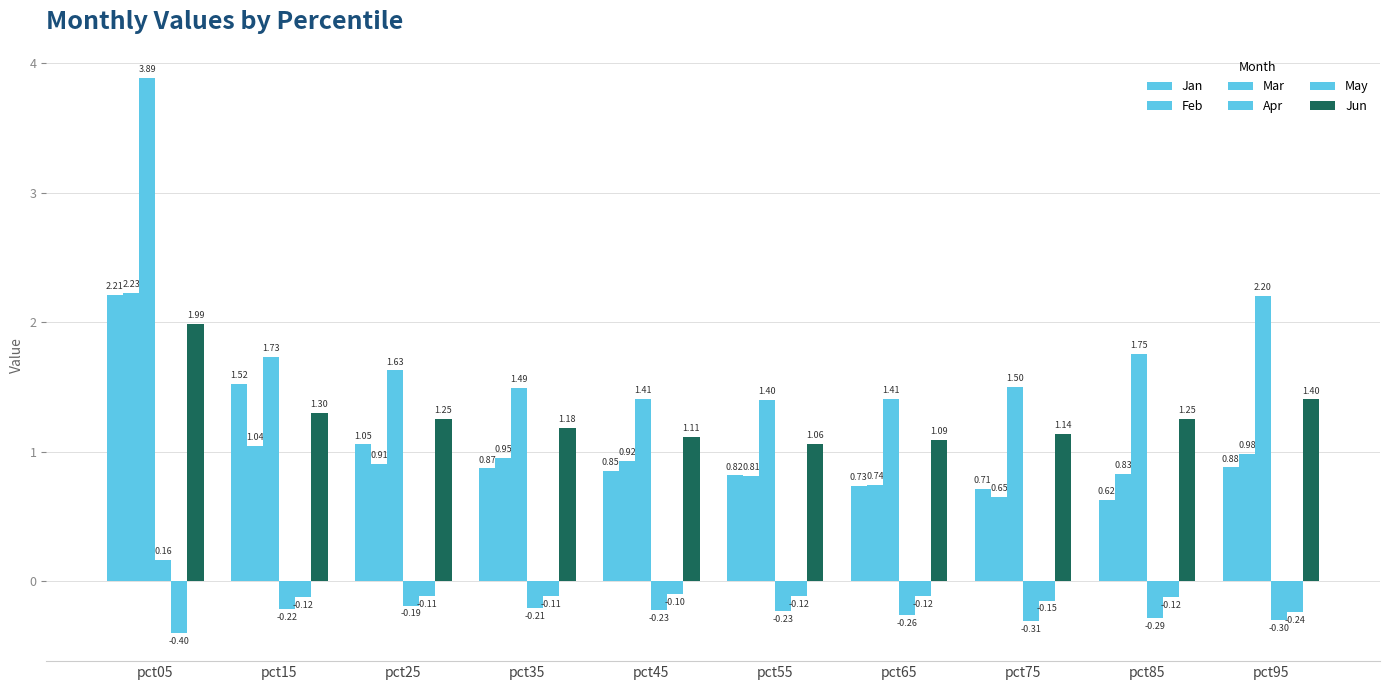

What is the value of the Mar bar at the 3rd from the left?

1.6